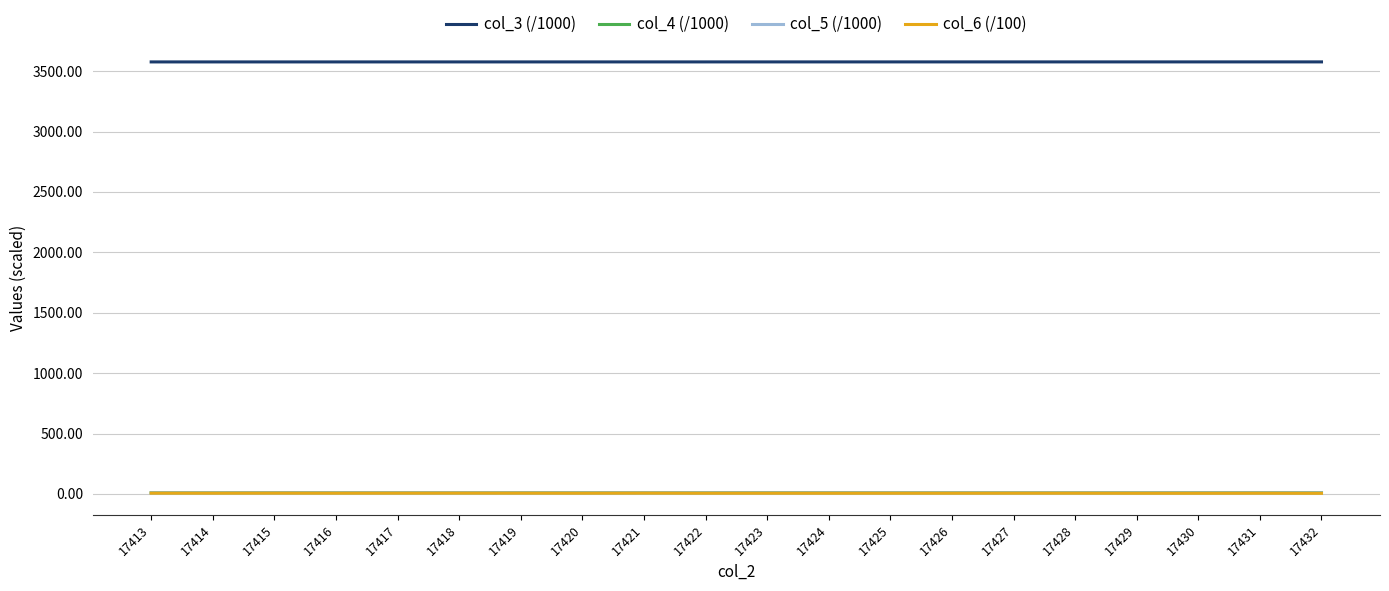

True or false: col_3 (/1000) and col_5 (/1000) cross at least once.

False